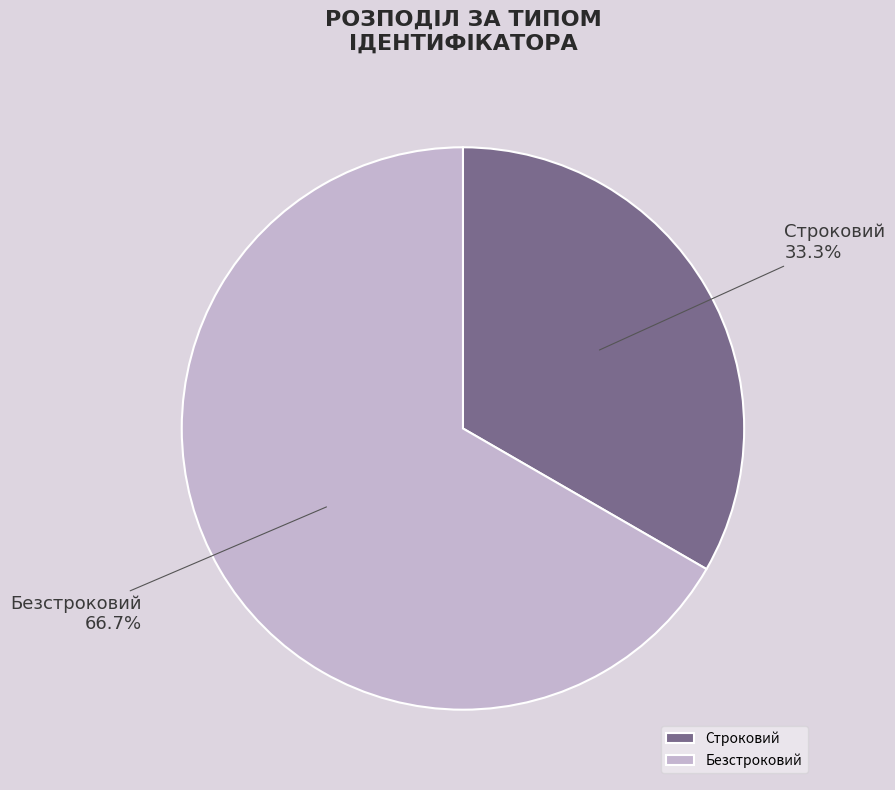

Is it true that Строковий is 23% of the pie?

False